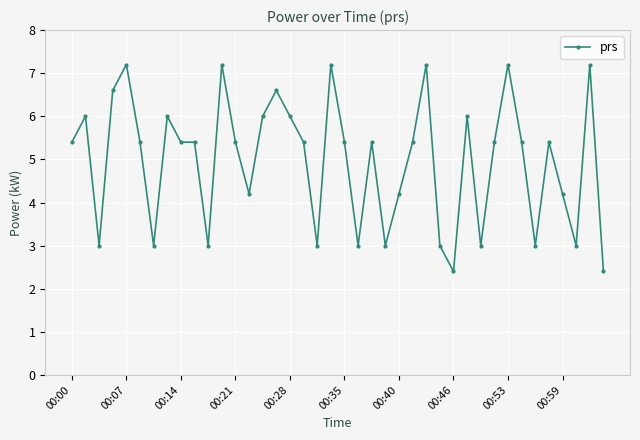

True or false: the data has more than 1 interior local peaks.

True